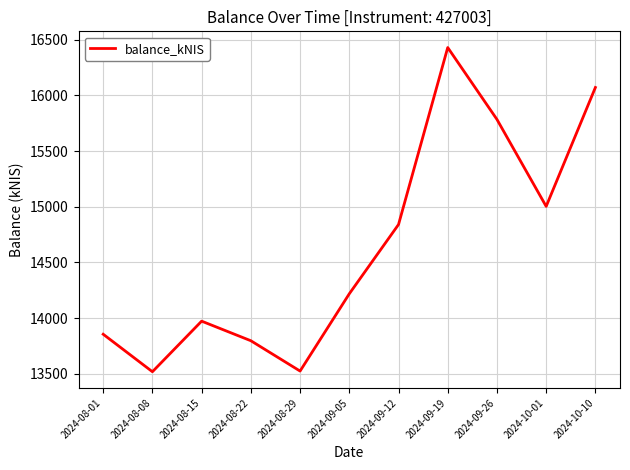

Which has a higher value, 2024-08-22 or 2024-09-12?

2024-09-12